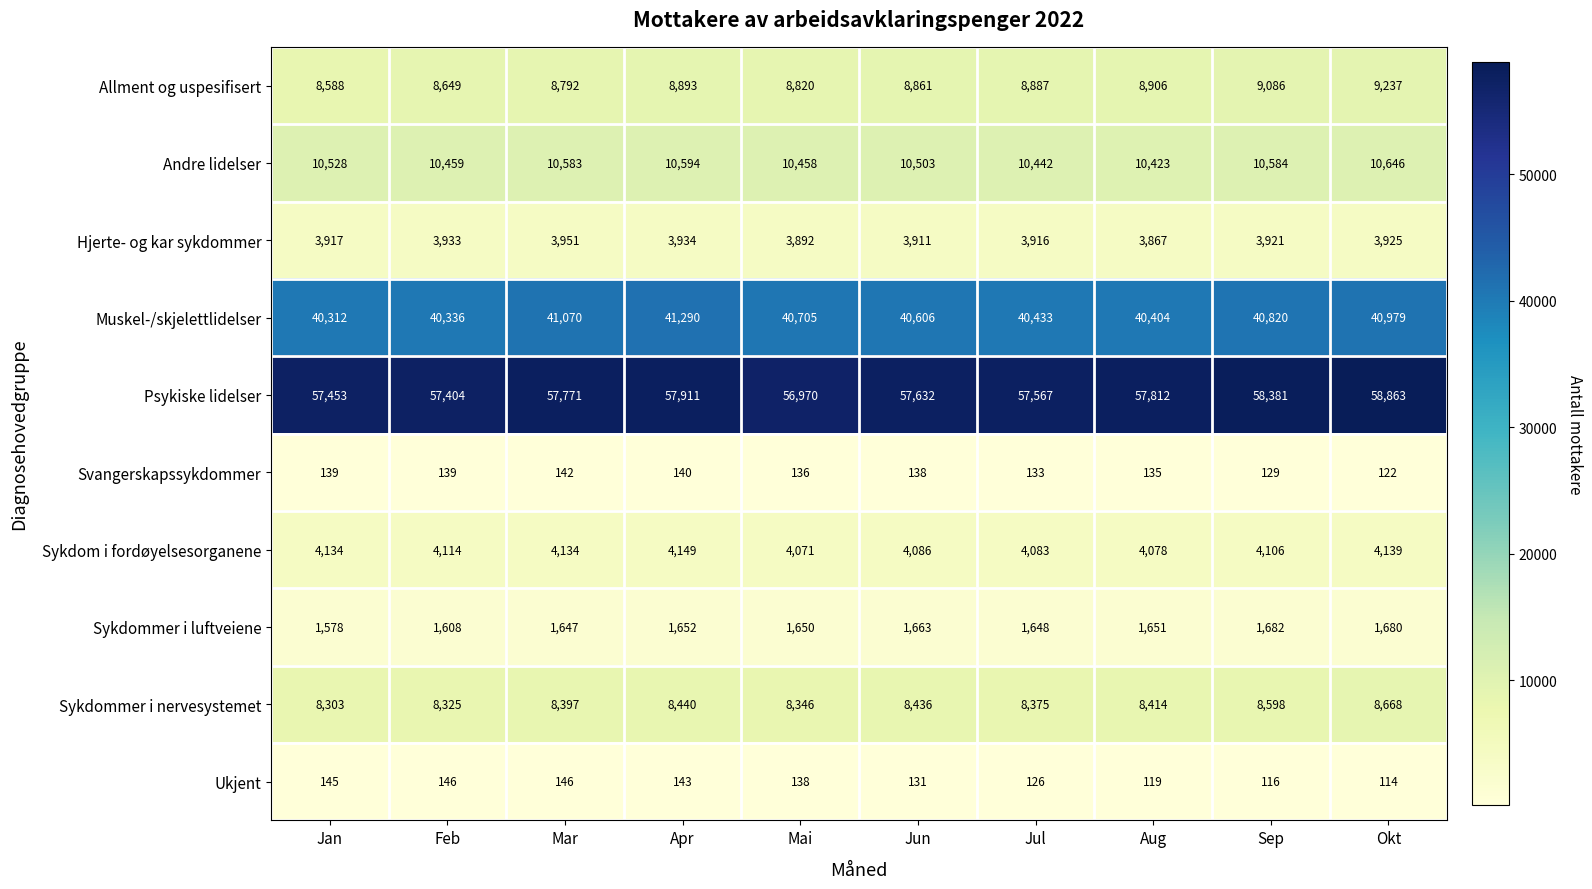

What is the sum of the Psykiske lidelser values at Feb and Jun?

115036